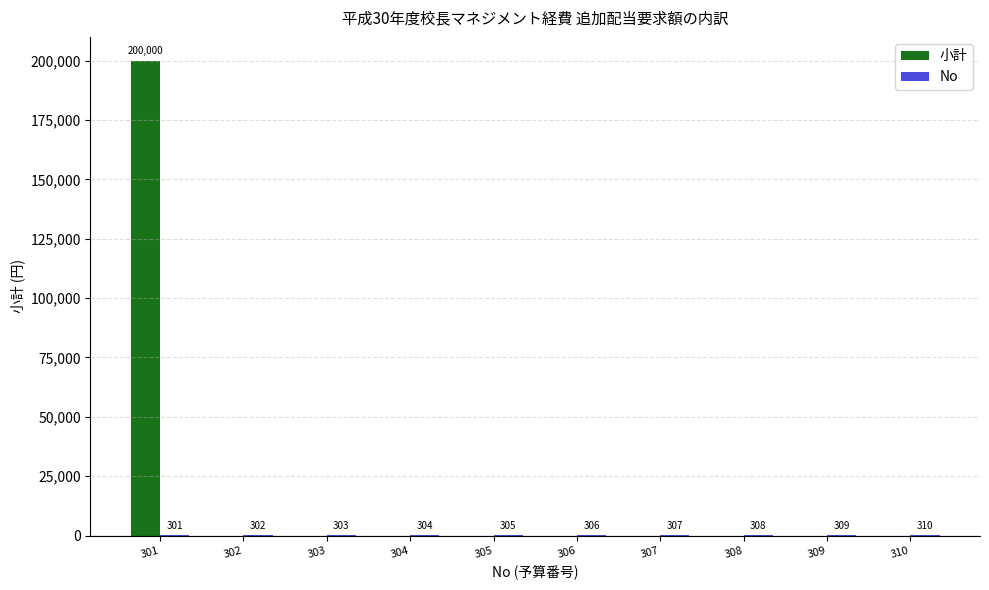

At which category is the sum across all series the highest?

301